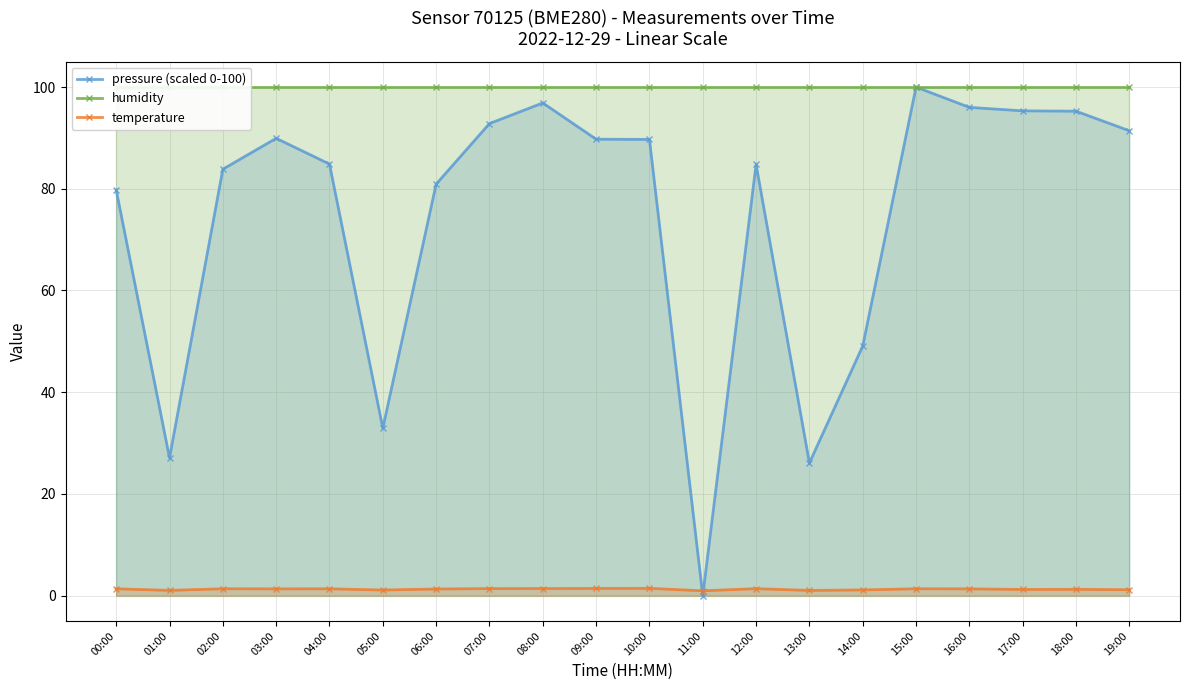

Which category has the highest value in the temperature series?

10:00